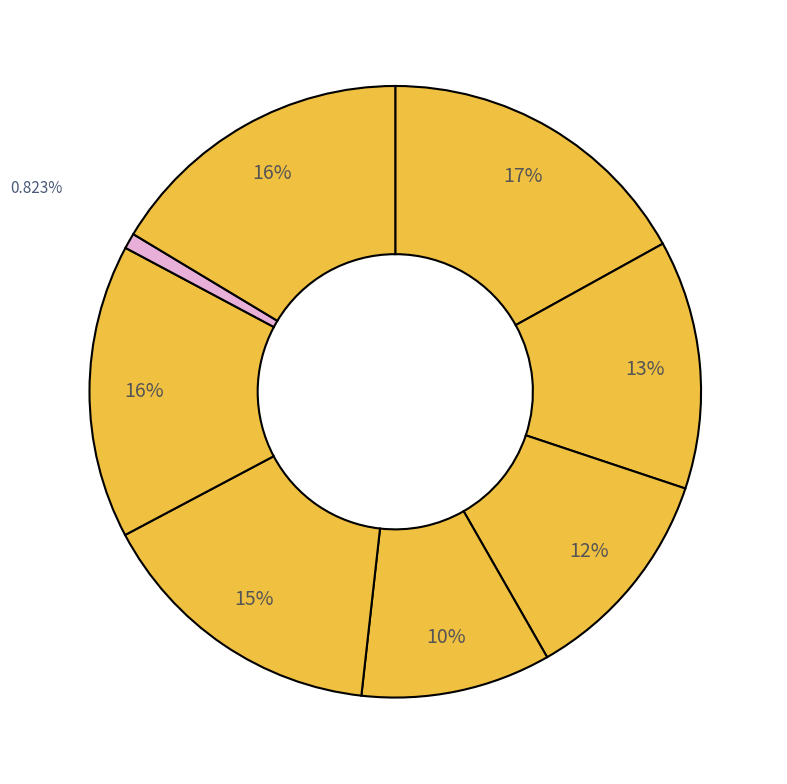

How many slices are in this pie chart?

8